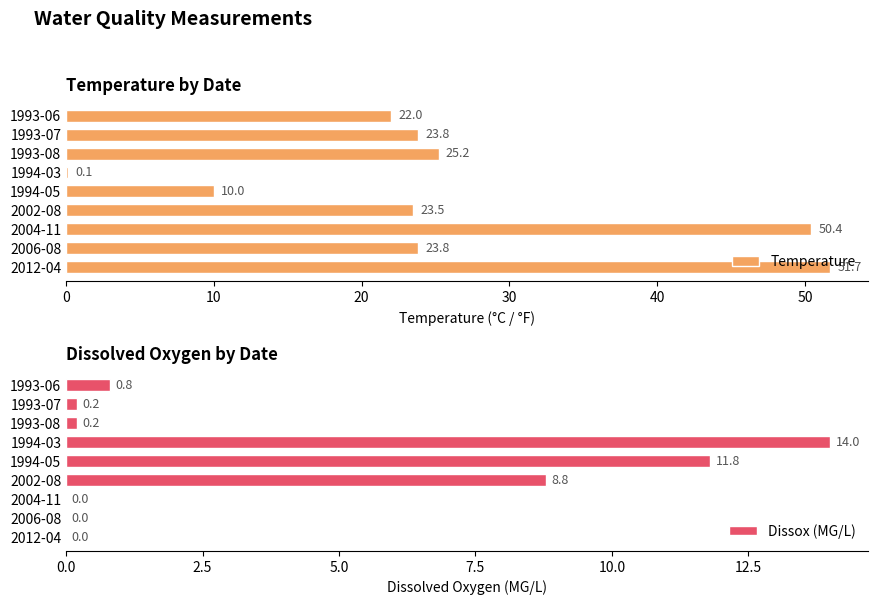

At which label is Temperature closest to 25?

1993-08